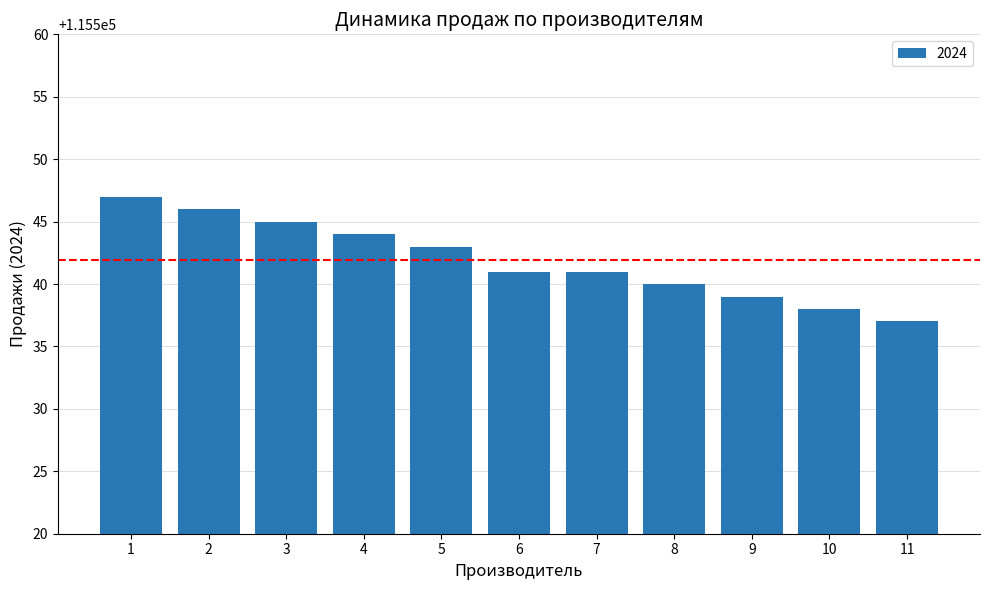

The value at 3 is 36730. True or false?

False